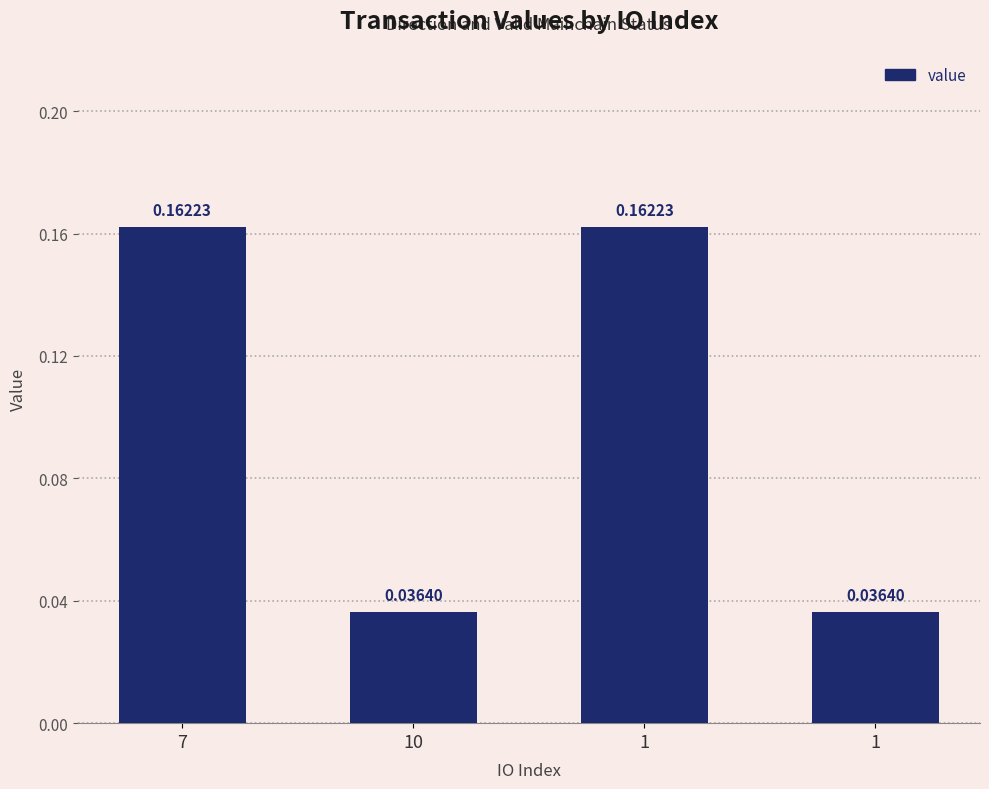

What is the label of the 3rd bar from the right?

10